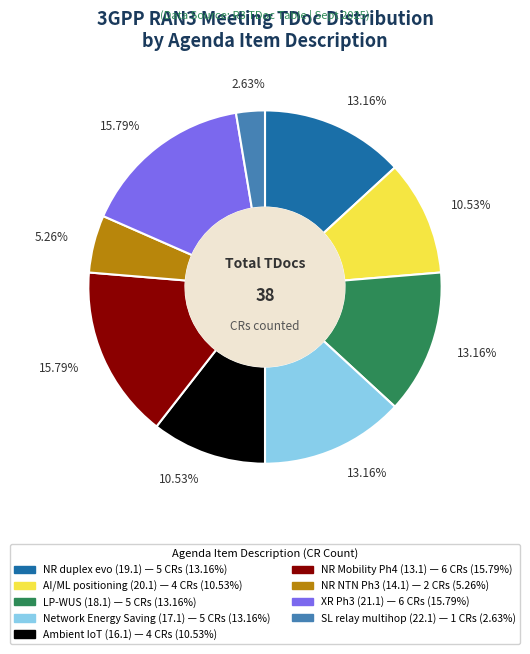

Is there any slice that represents more than half of the pie?

No